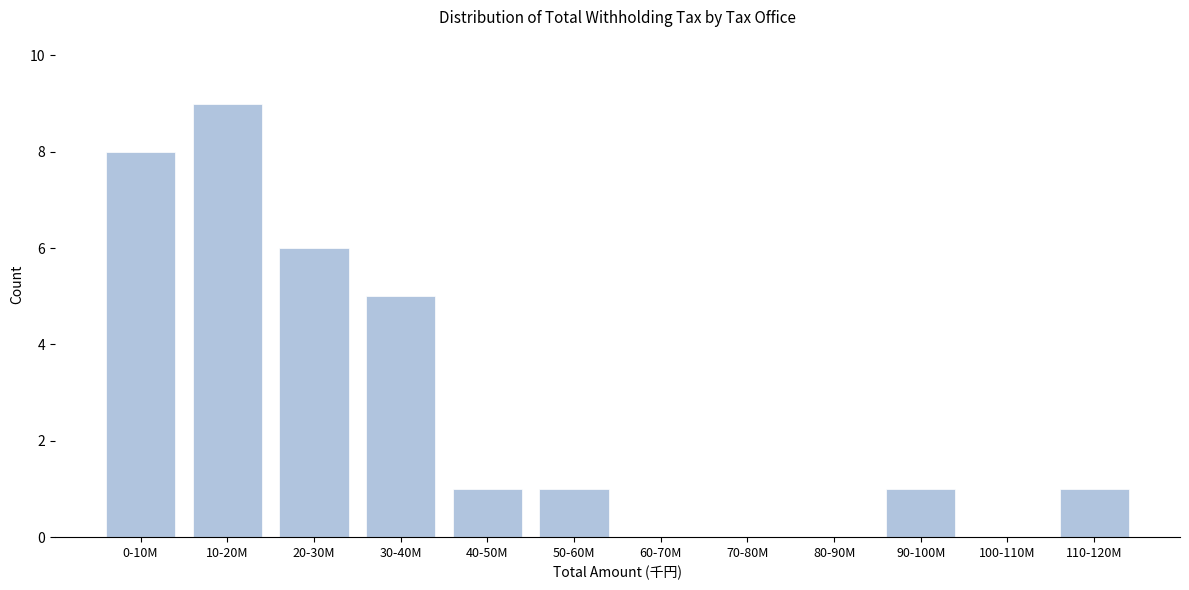

Reading right to left, transcribe all the data shown in this chart.

110-120M=1	100-110M=0	90-100M=1	80-90M=0	70-80M=0	60-70M=0	50-60M=1	40-50M=1	30-40M=5	20-30M=6	10-20M=9	0-10M=8